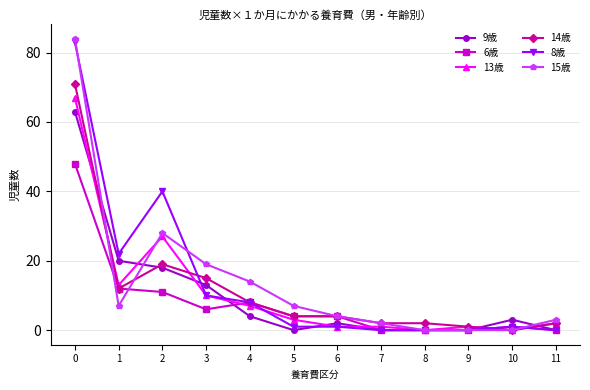

Between 2 and 11, which series saw the biggest shift?

8歳